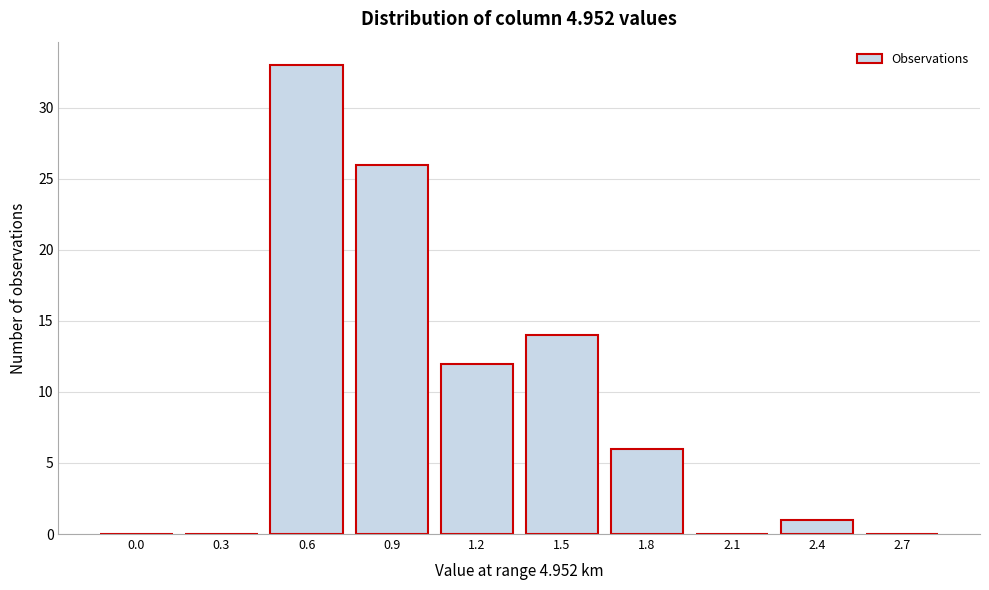

Reading right to left, list all the values displayed in this chart.

2.7=0	2.4=1	2.1=0	1.8=6	1.5=14	1.2=12	0.9=26	0.6=33	0.3=0	0.0=0